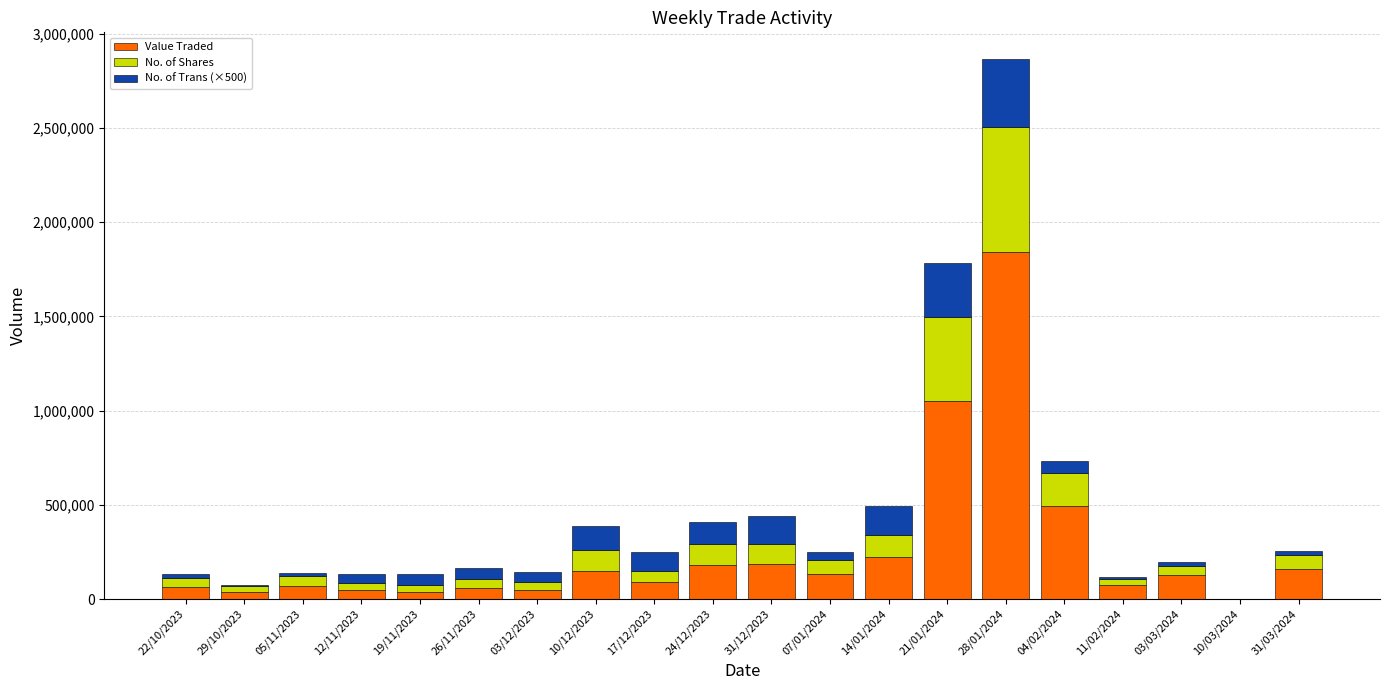

At which category is the sum across all series the highest?

28/01/2024